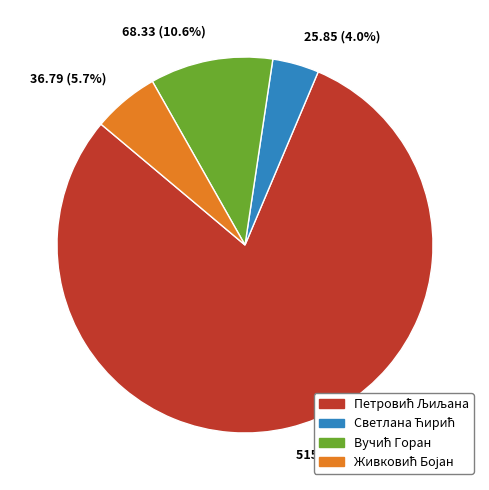

How many segments does this pie chart have?

4